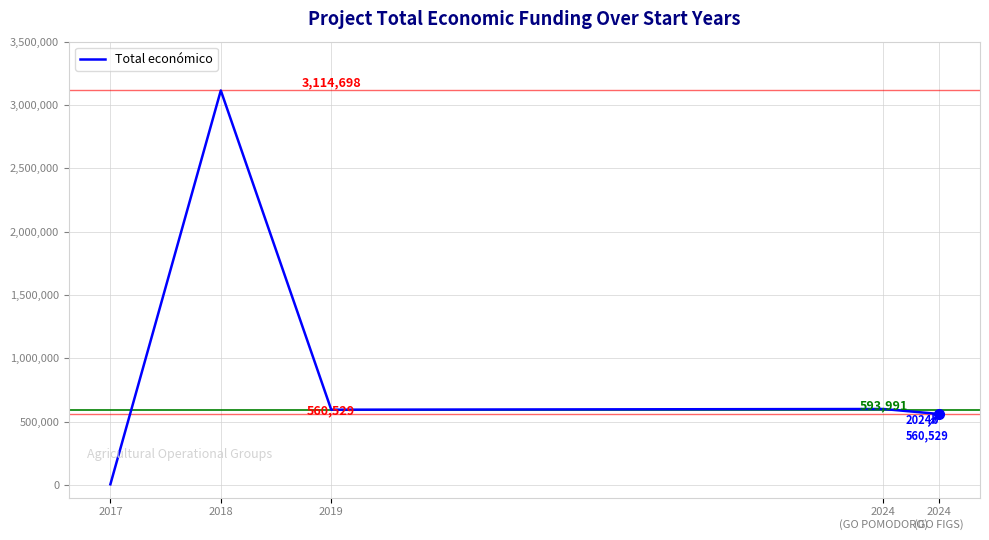

Where is the first local maximum?

2018